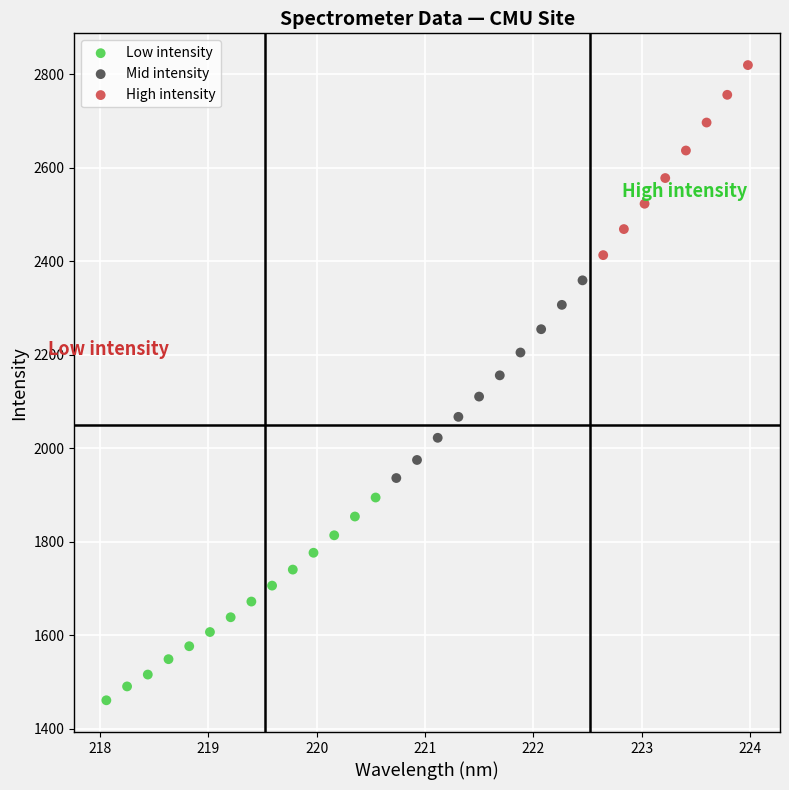

Which series contains the highest Y value?

High intensity